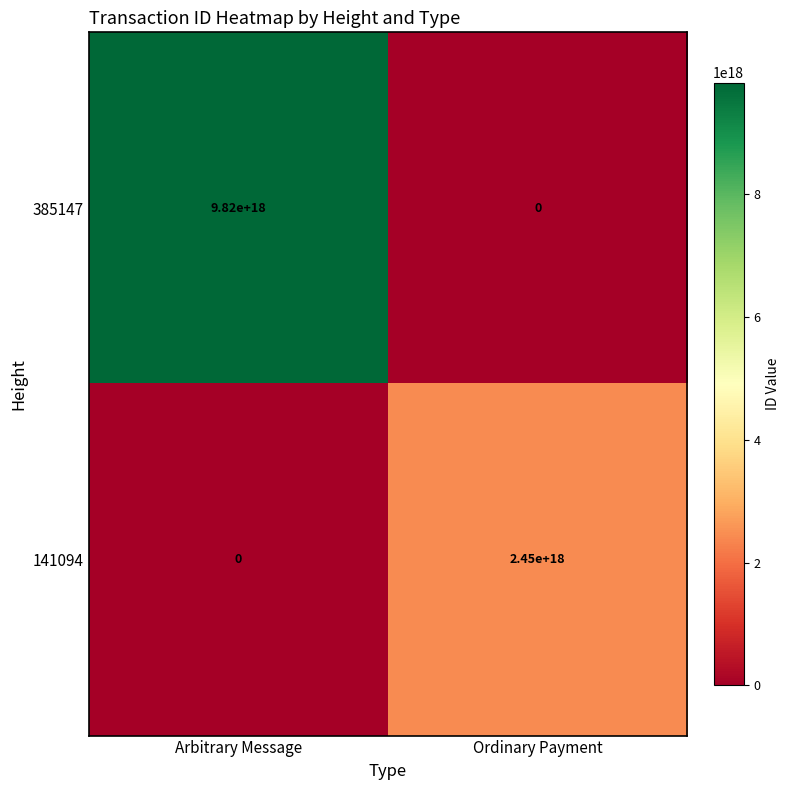

Which label corresponds to the largest value in the chart?

Arbitrary Message